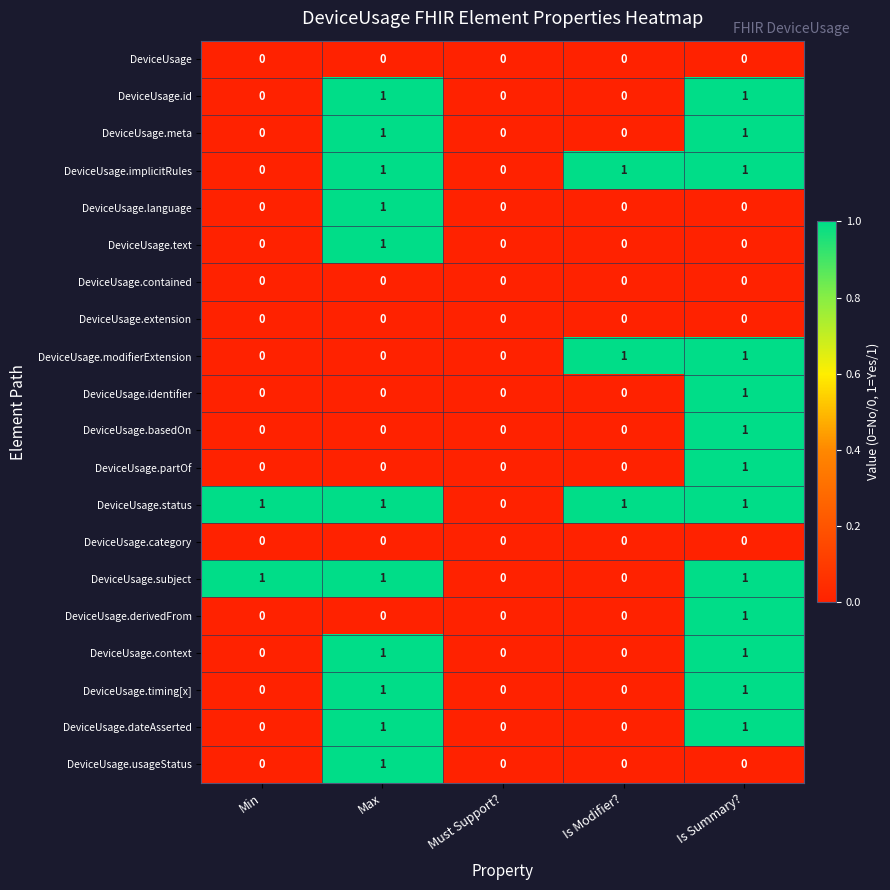

Which series has the largest total across all categories?

DeviceUsage.status